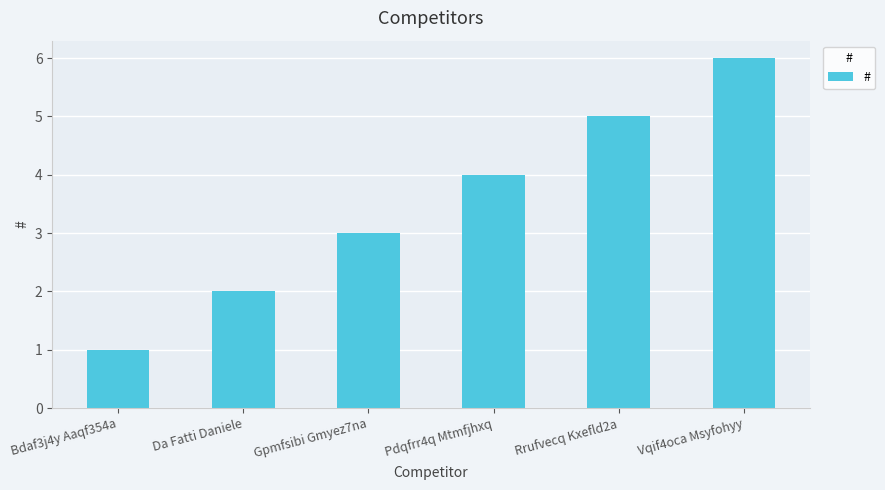

Which category has the lowest value across all series?

Bdaf3j4y Aaqf354a